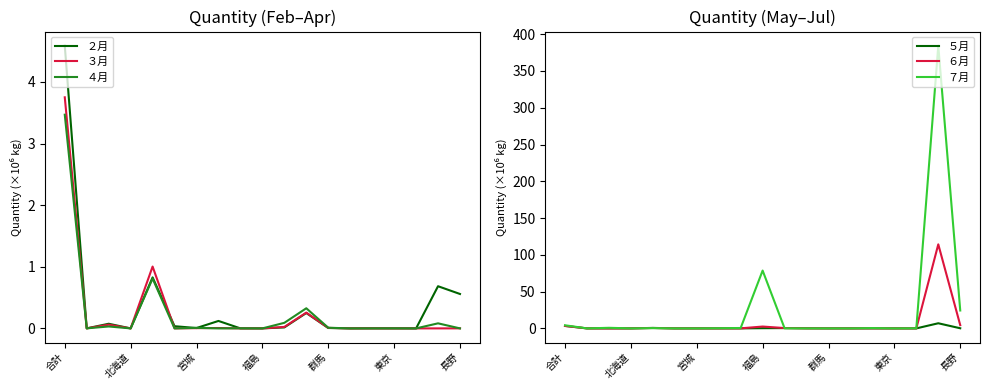

How many interior local peaks does the ５月 series have?

6